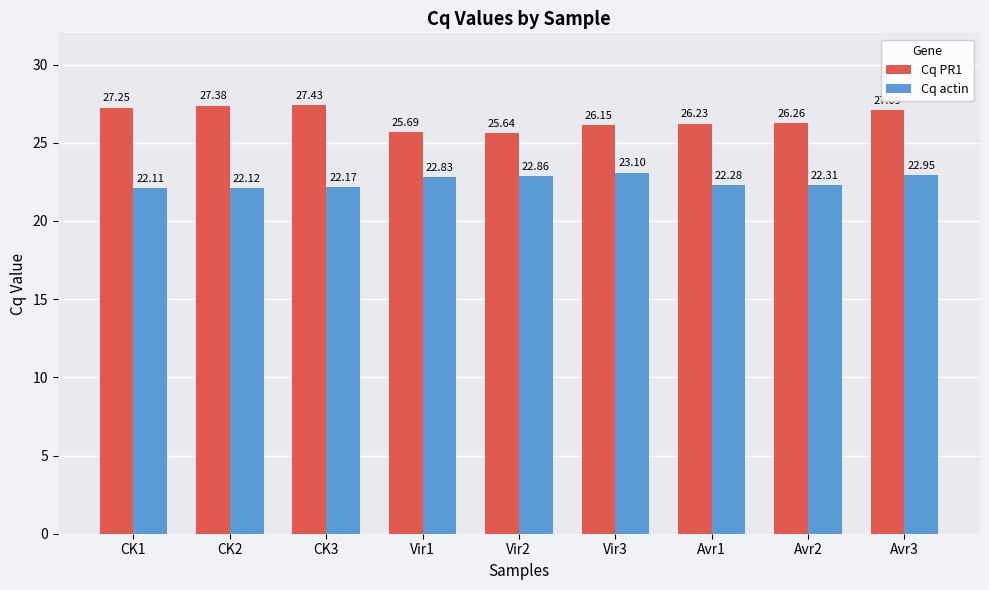

Rank the series by their maximum value, from lowest to highest.

Cq actin, Cq PR1